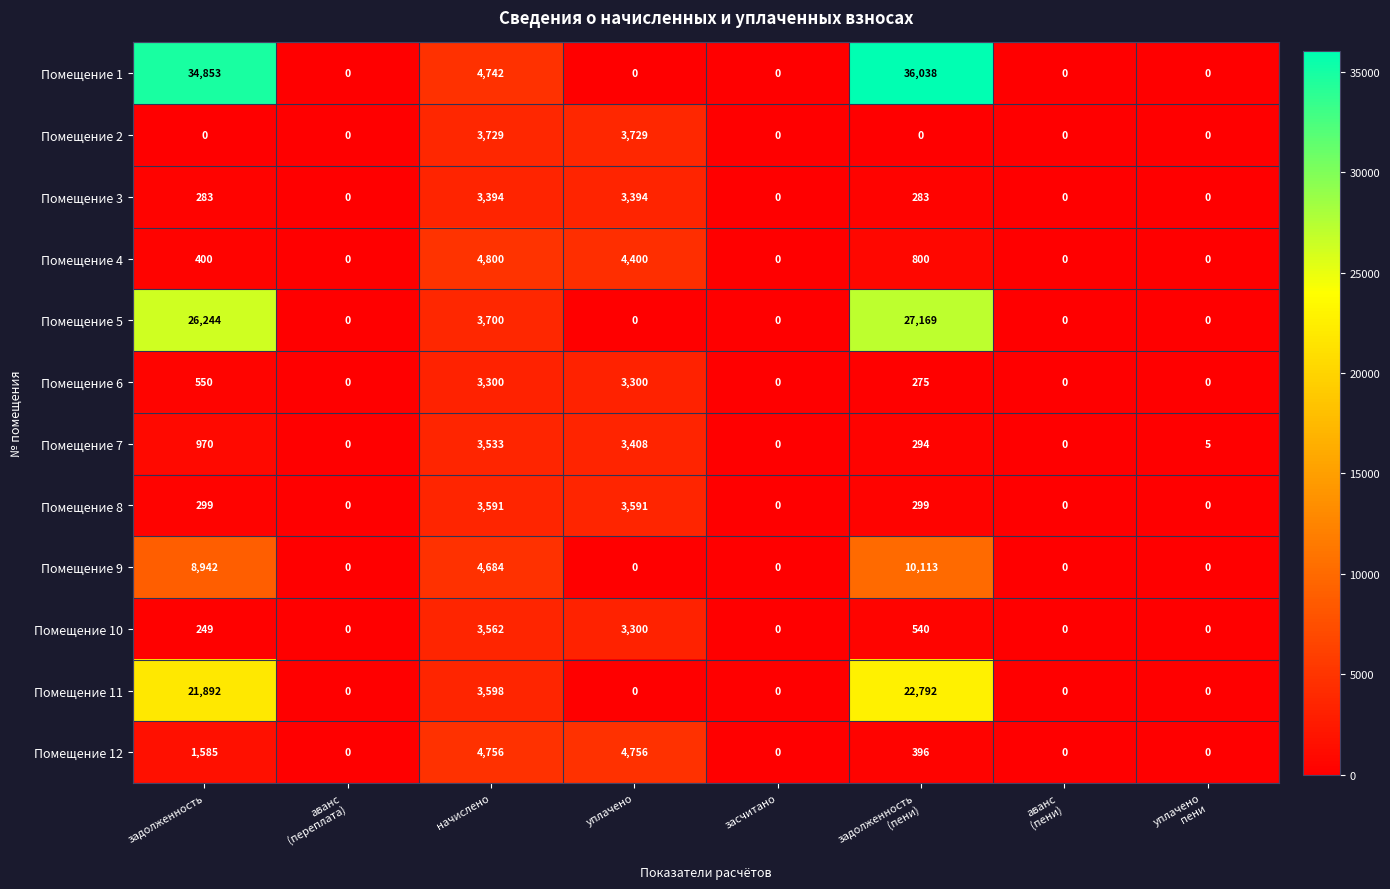

Is it true that Помещение 2 equals 0 at засчитано?

True